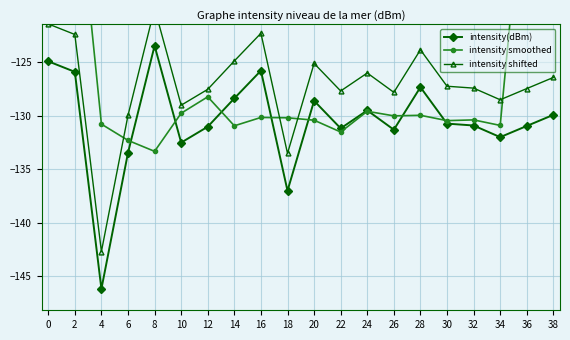

Which has a higher value, 24 or 34?

24